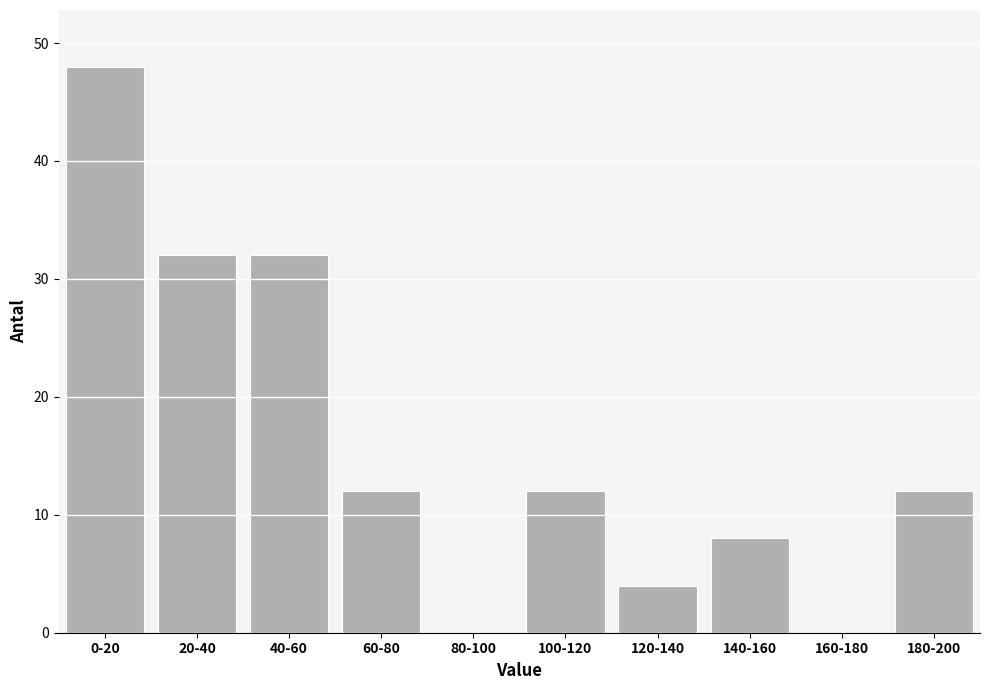

Reading left to right, list all the values displayed in this chart.

0-20=48	20-40=32	40-60=32	60-80=12	80-100=0	100-120=12	120-140=4	140-160=8	160-180=0	180-200=12